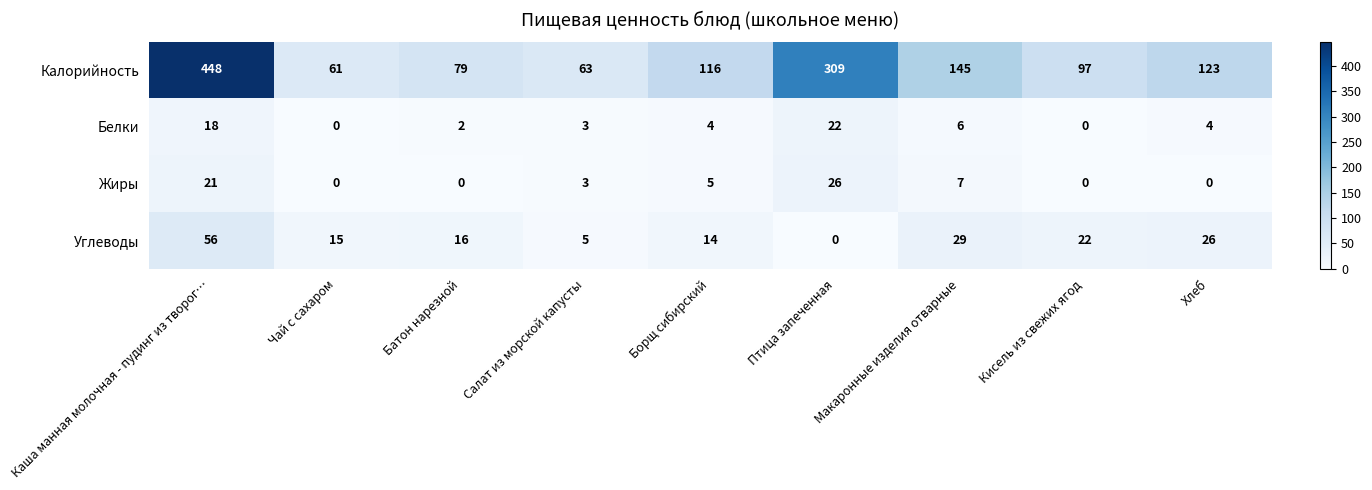

At which category is the sum across all series the highest?

Каша манная молочная - пудинг из творог…